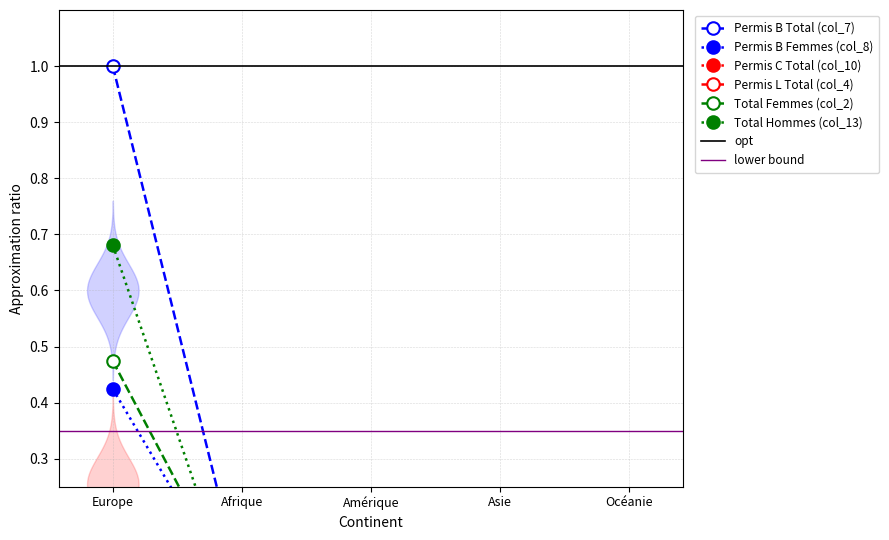

What is the sum of the Permis L Total (col_4) values at Amérique and Europe?

0.1